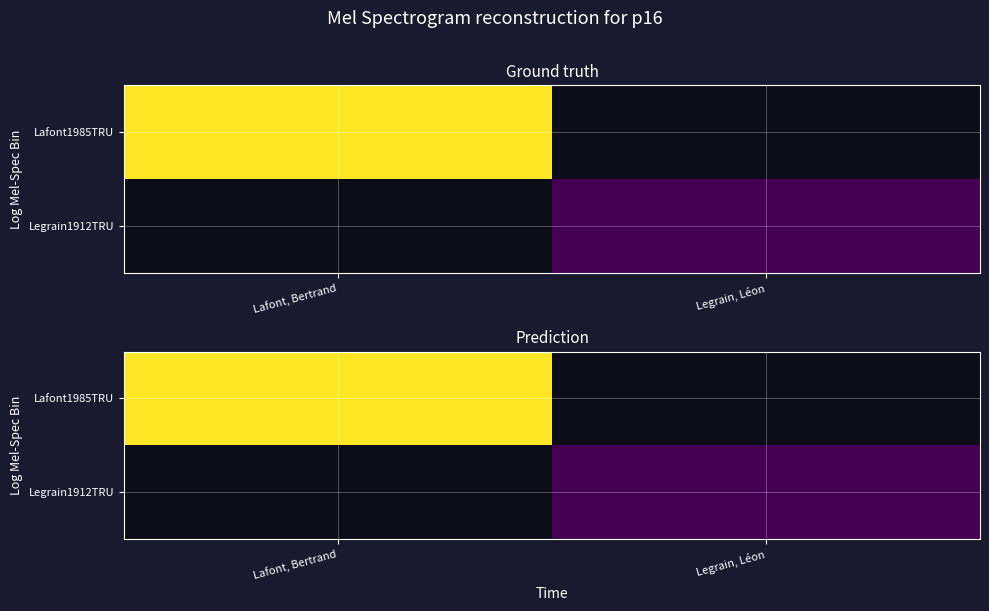

Which category has the highest value across all series?

Lafont, Bertrand